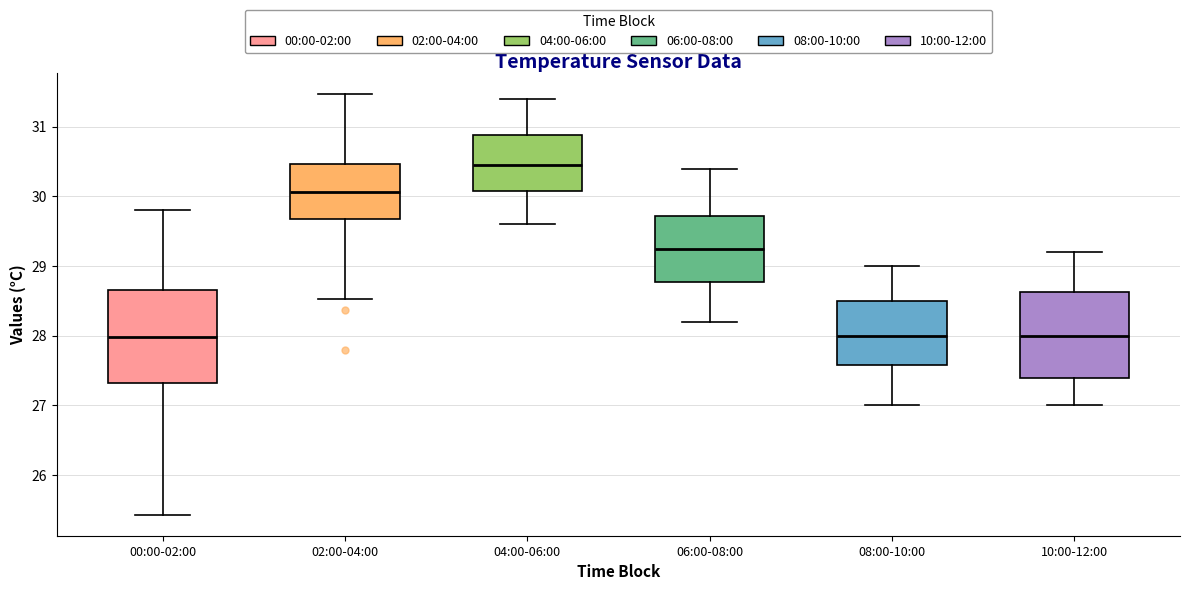

Which box has the highest median line?

04:00-06:00